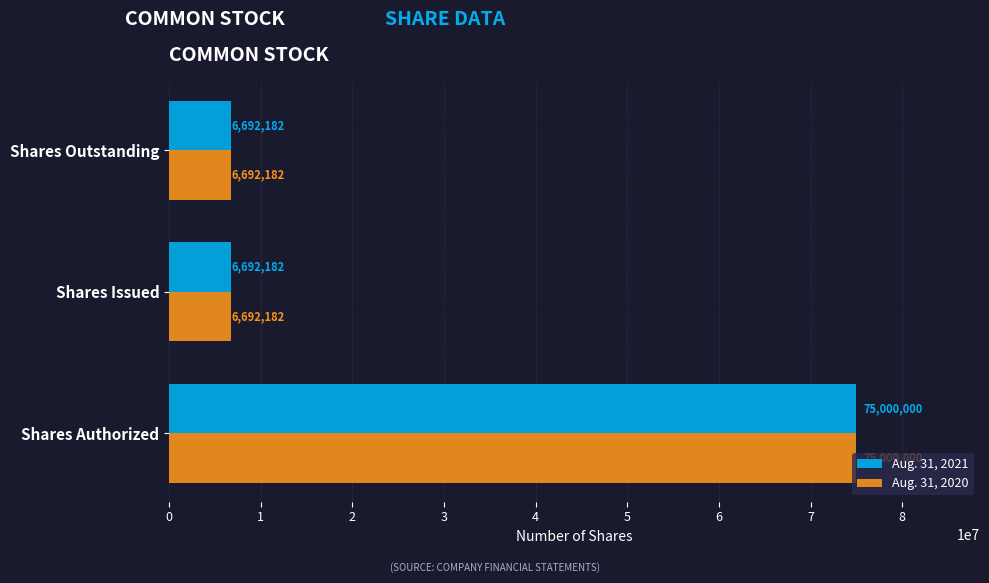

Is it true that Aug. 31, 2021 equals 3895518 at Shares Outstanding?

False